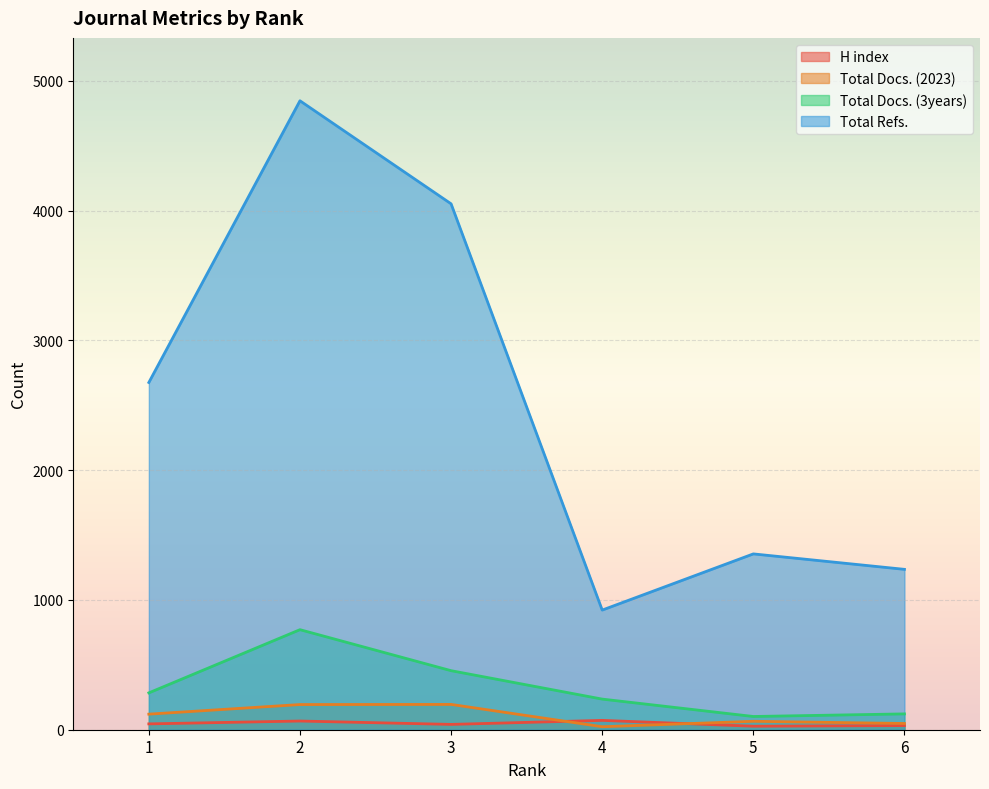

At how many categories does at least one series exceed 1267?

4